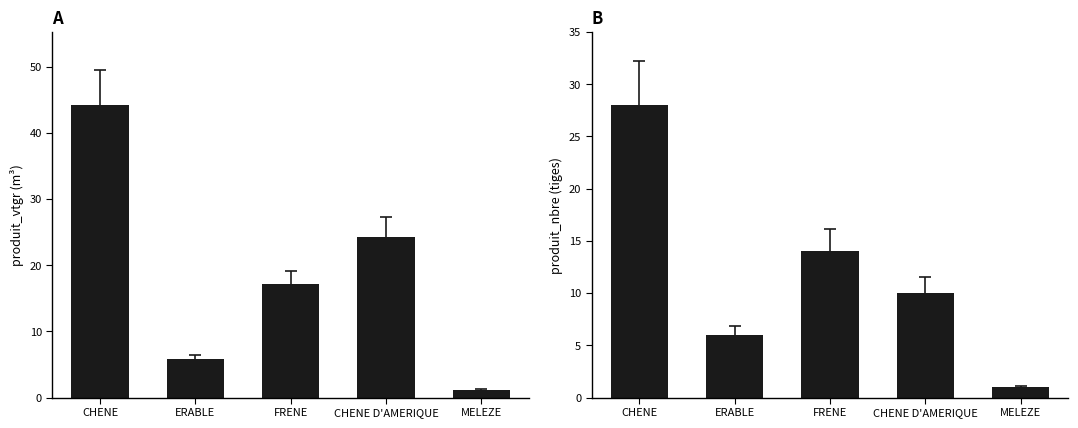

At which label does produit_nbre reach its minimum?

MELEZE